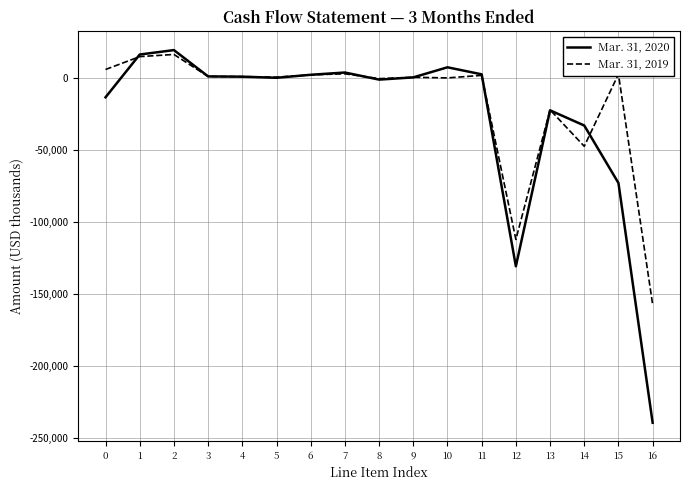

The value of Mar. 31, 2020 at 2 is 19324. True or false?

True